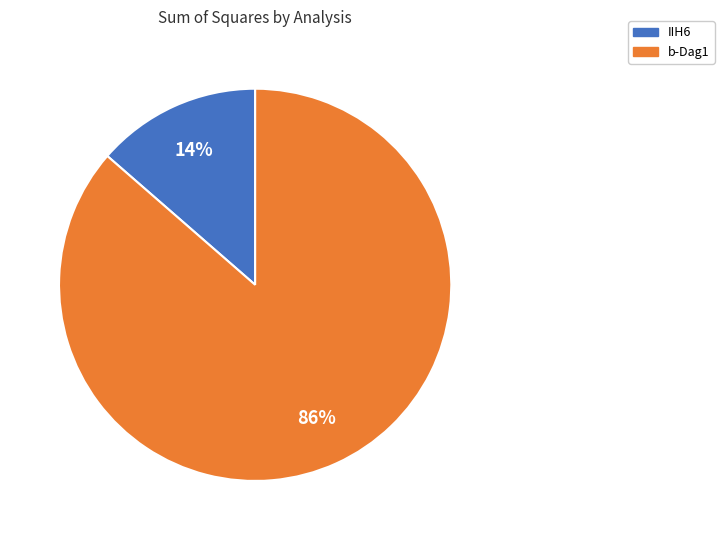

Is the sum of b-Dag1 and IIH6 greater than half?

Yes